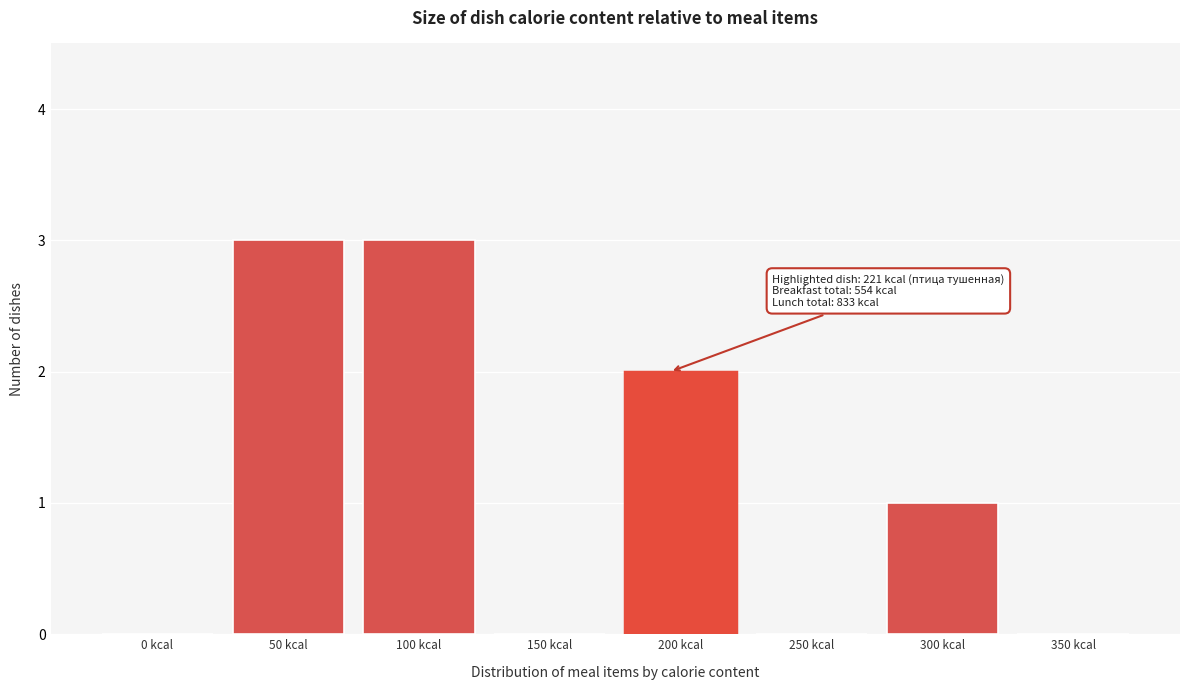

Reading left to right, list all the values displayed in this chart.

0 kcal=0	50 kcal=3	100 kcal=3	150 kcal=0	200 kcal=2	250 kcal=0	300 kcal=1	350 kcal=0